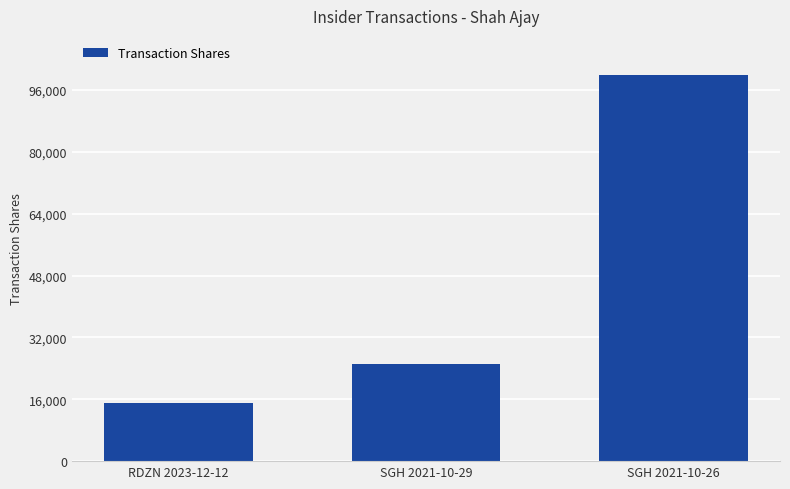

What is the difference between the values at SGH 2021-10-29 and RDZN 2023-12-12?

10000